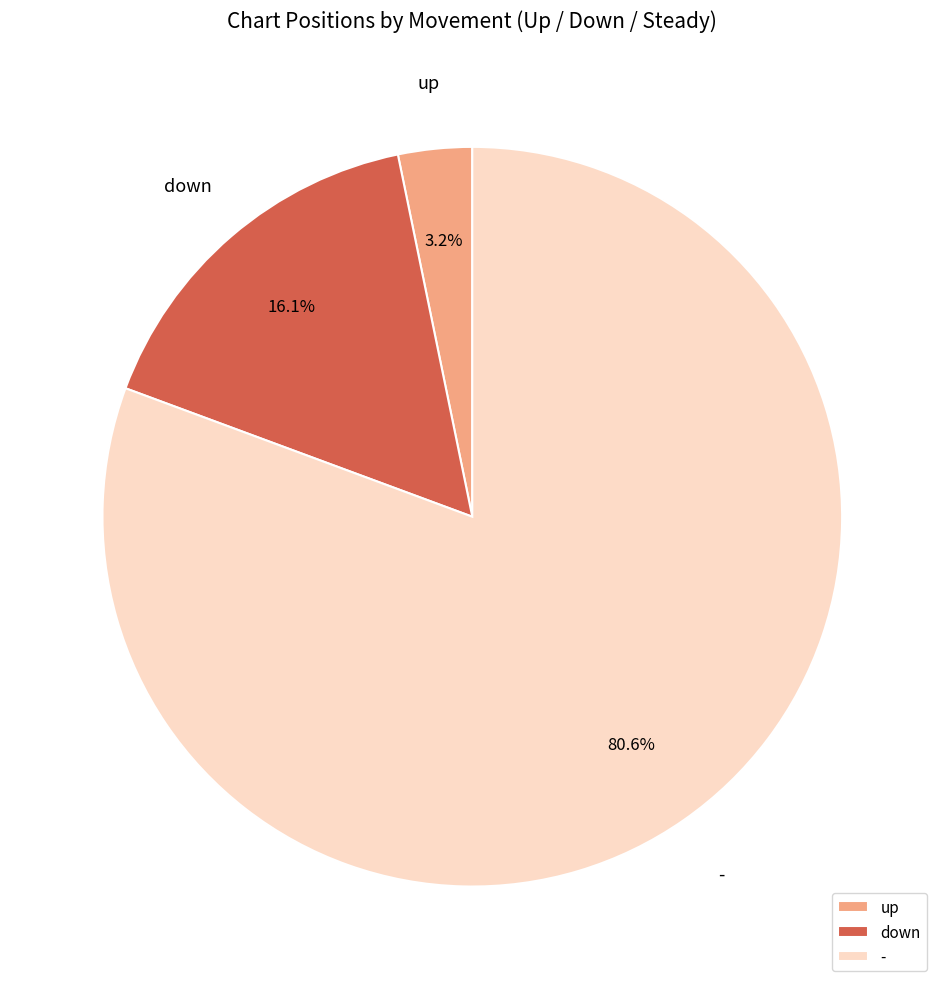

Count the number of slices in the pie.

3